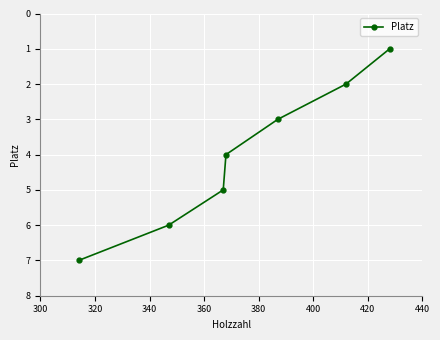

What is the greatest value displayed?

7